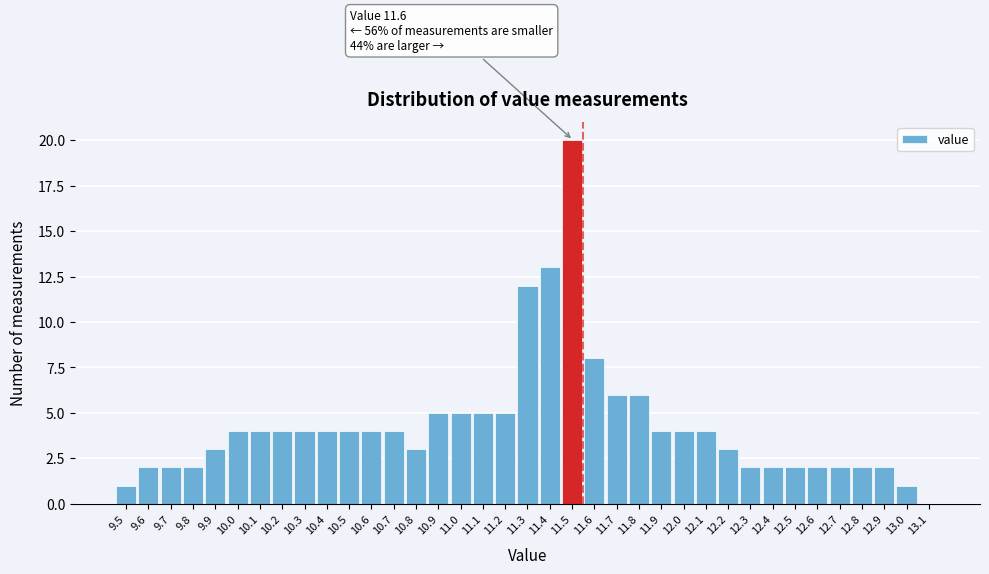

True or false: the data shows 6 at 10.4.

False